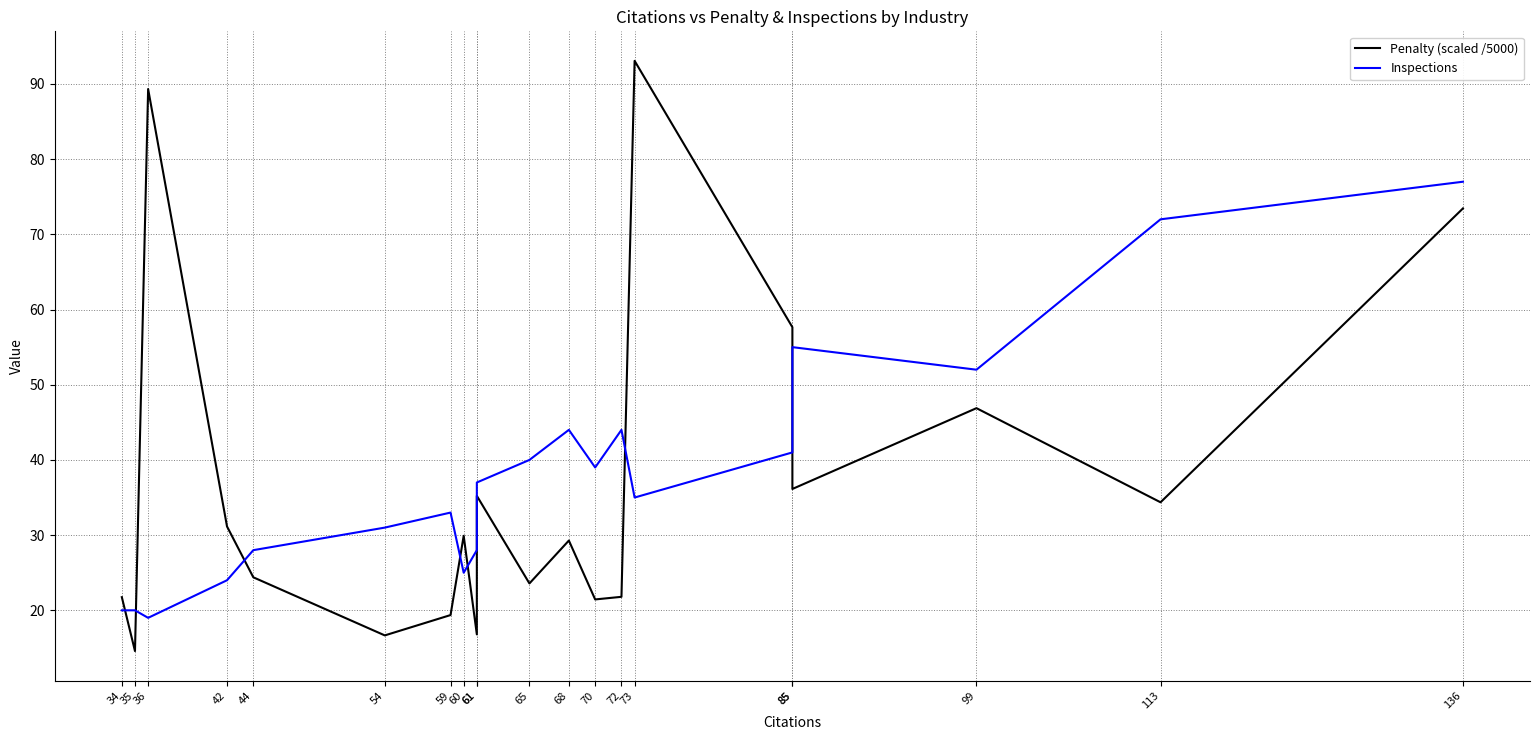

How many data points in Inspections are less than 37?

10